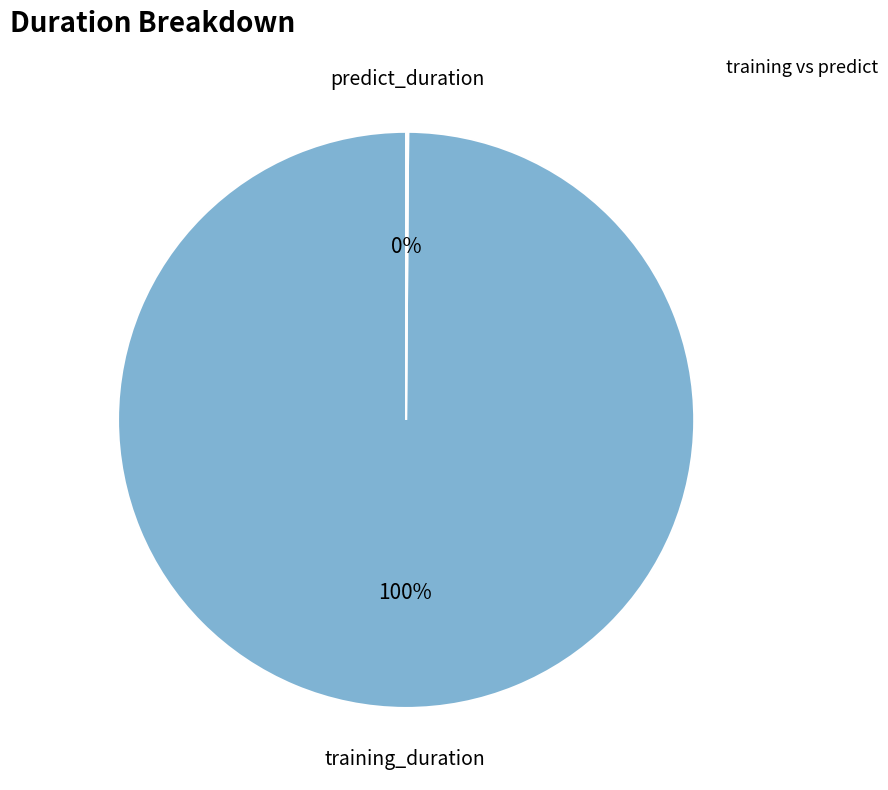

To the nearest percent, what is the average slice percentage?

50%